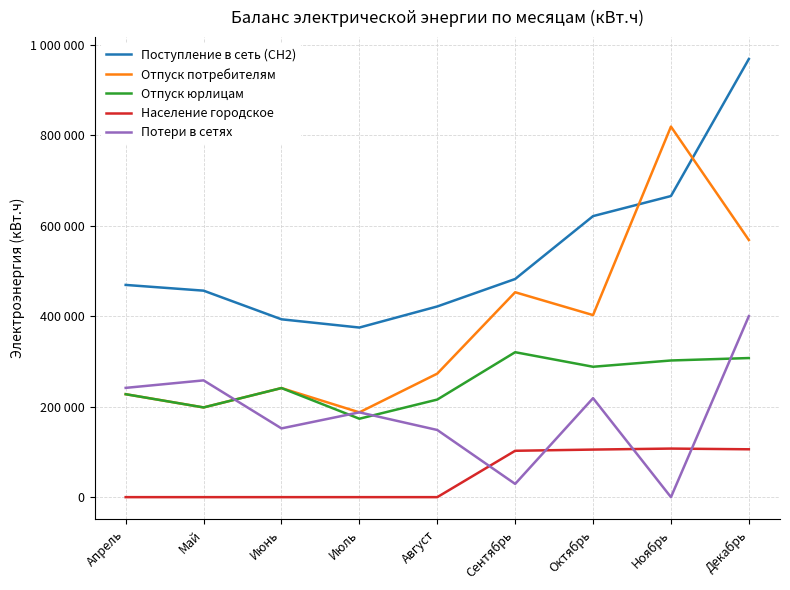

Does the chart display data point markers on the line(s)?

No